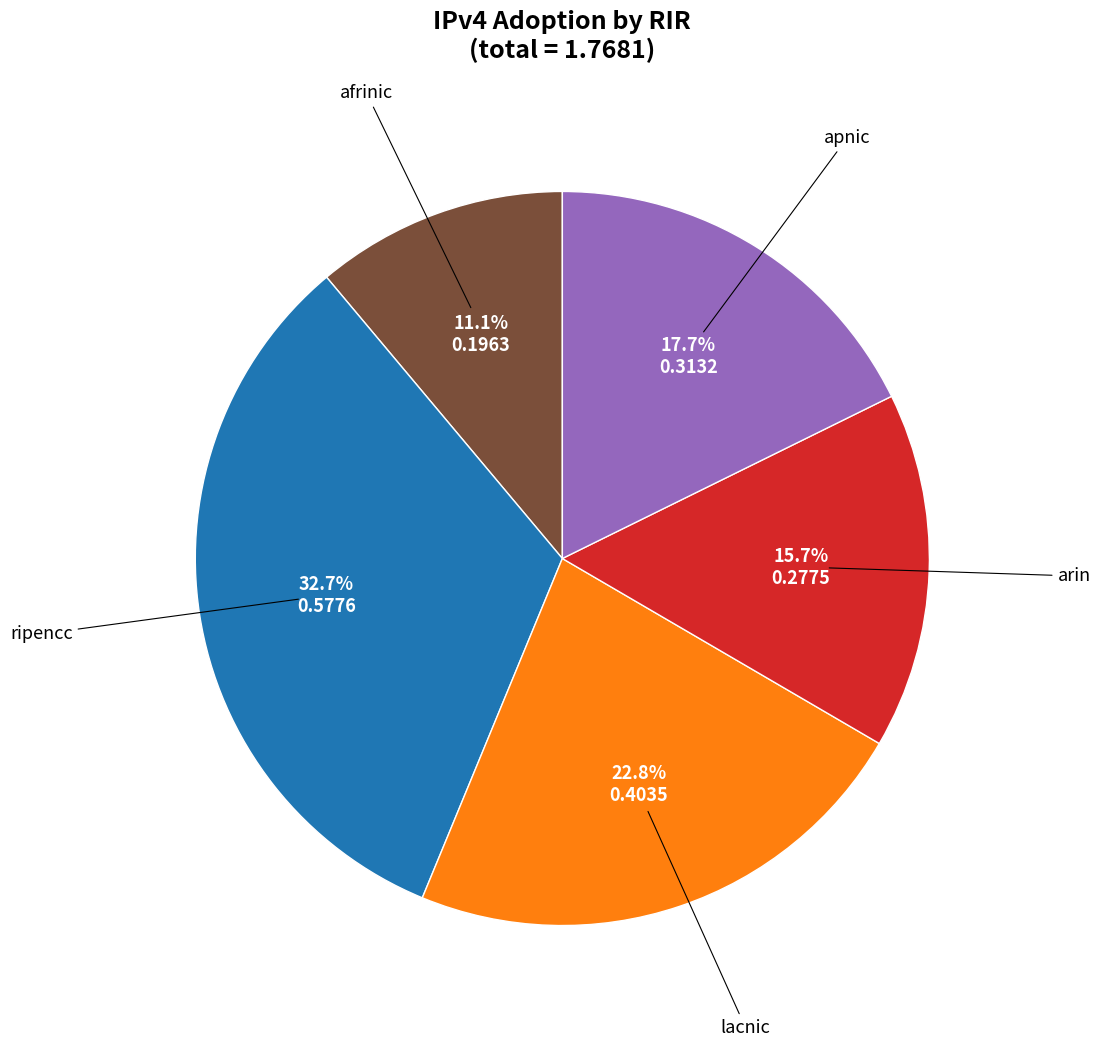

Is there any slice that represents more than half of the pie?

No